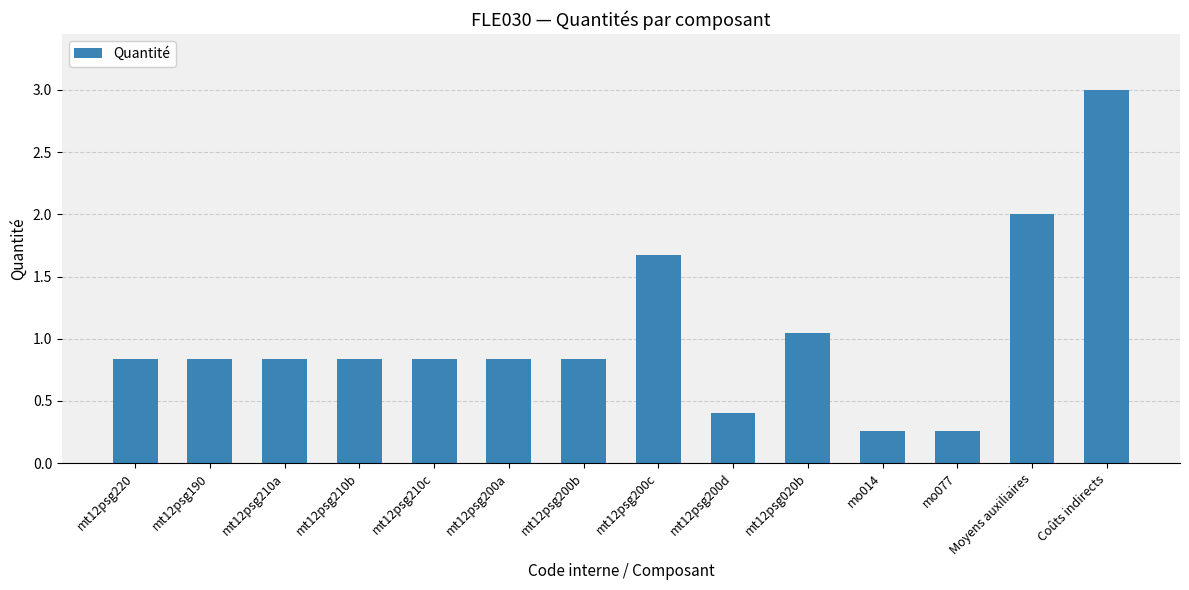

How many distinct data groups are displayed?

1